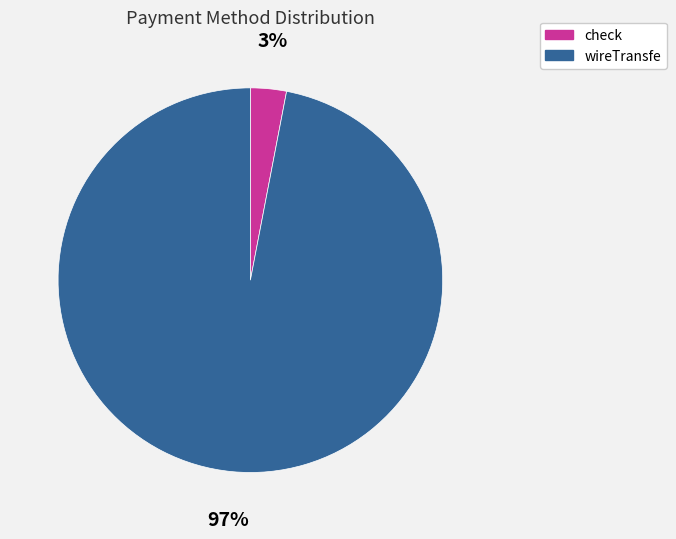

Which category accounts for the majority?

wireTransfe